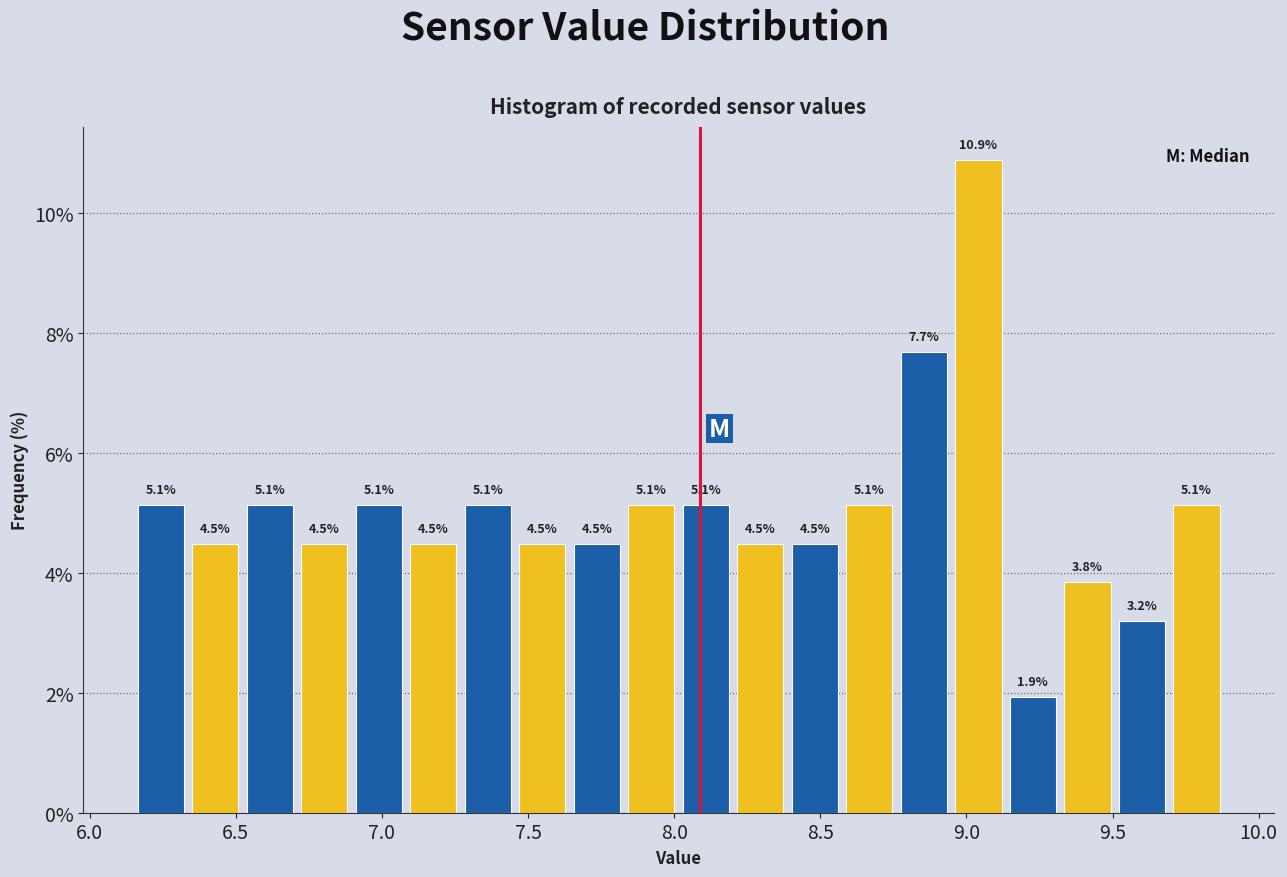

Read against the x-axis, roughly where is the centre of the tallest bar?

9.05